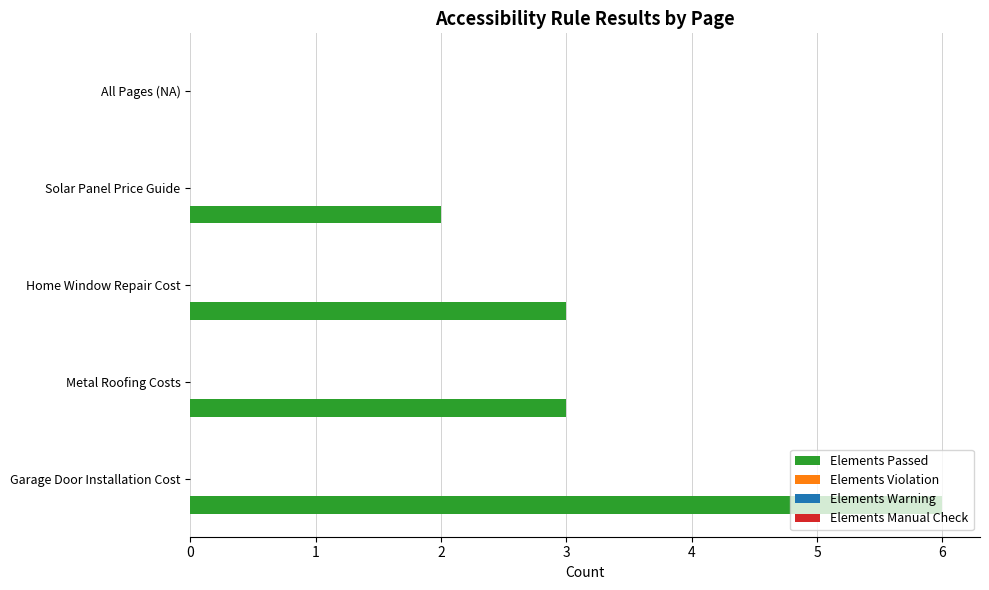

What is the sum of all values?

14